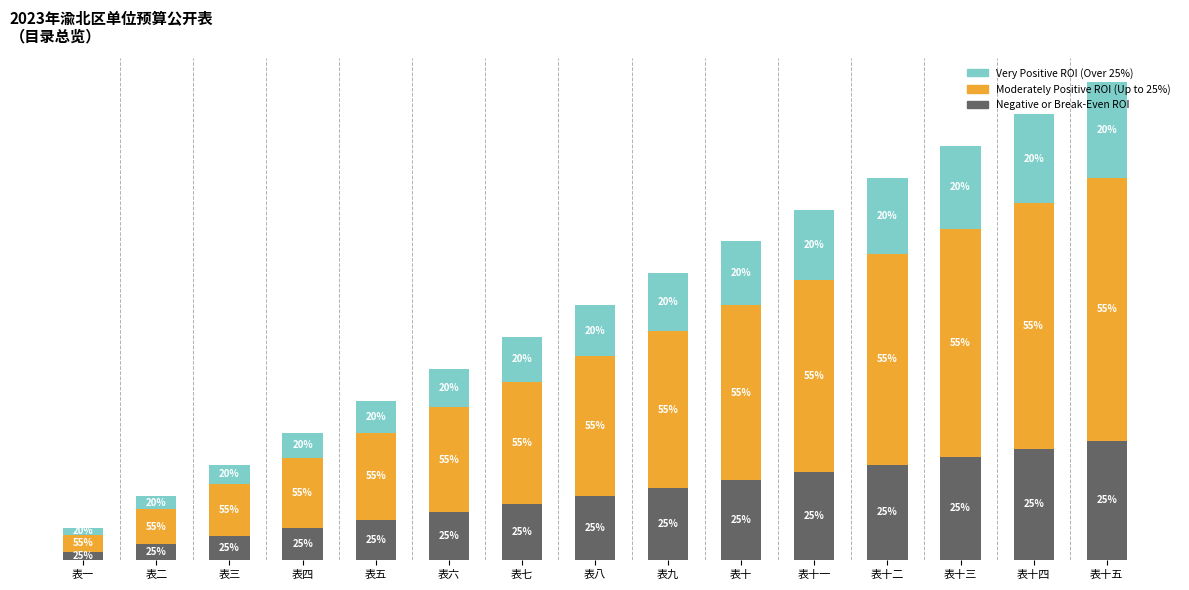

What are all the series names shown in the legend?

Very Positive ROI (Over 25%), Moderately Positive ROI (Up to 25%), Negative or Break-Even ROI